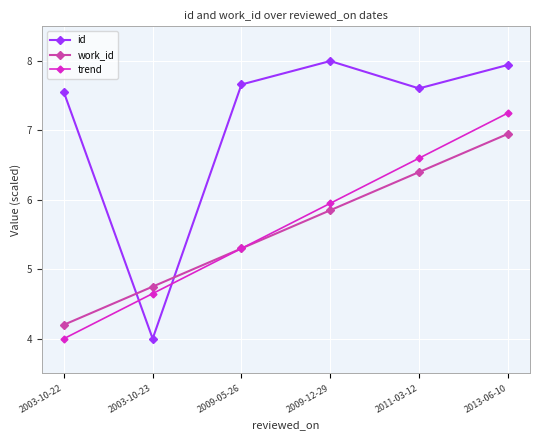

True or false: work_id and id cross at least once.

True